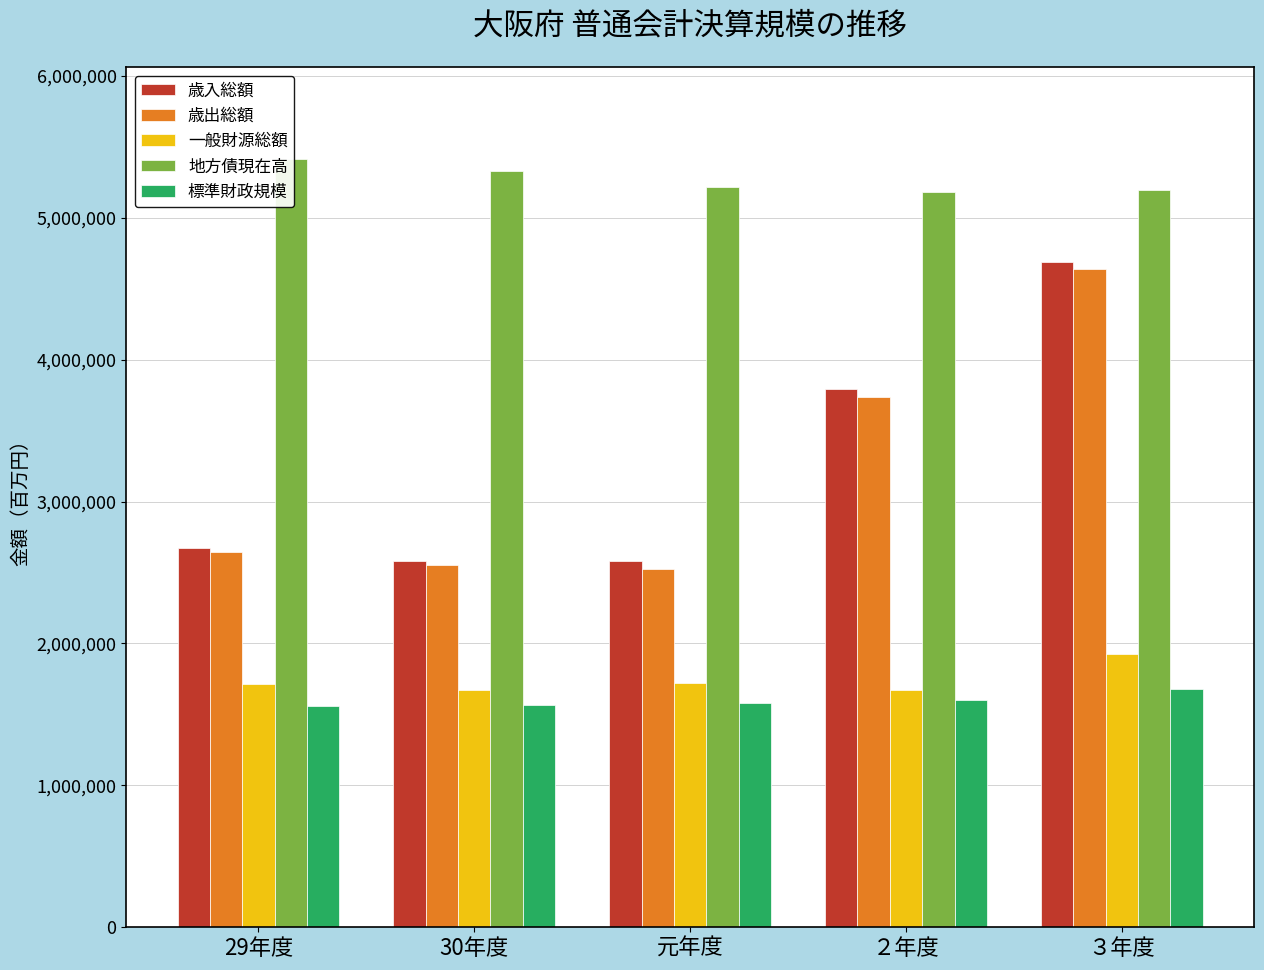

How many values in the 標準財政規模 series are below 1577599?

2